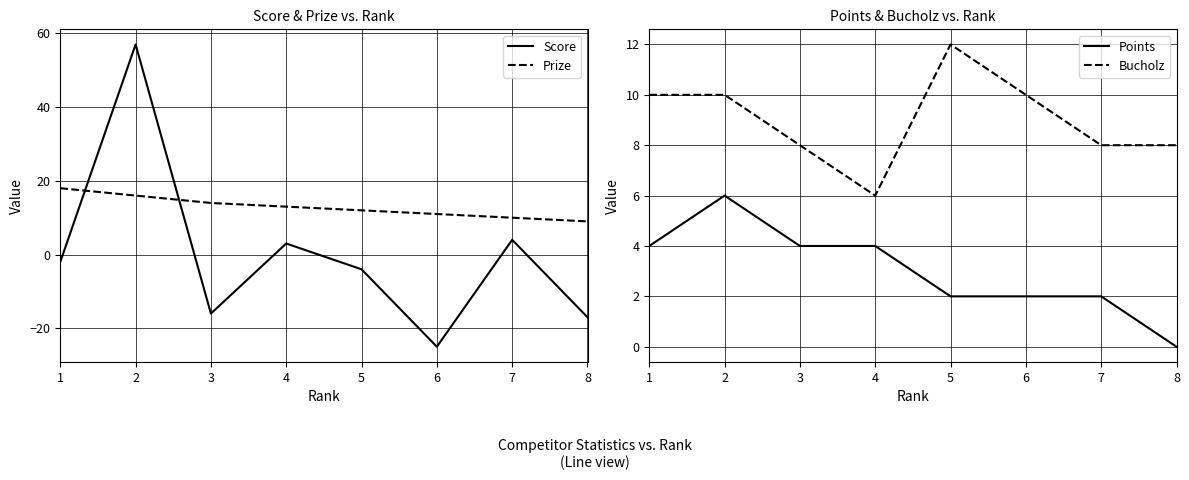

What are all the series names shown in the legend?

Score, Prize, Points, Bucholz